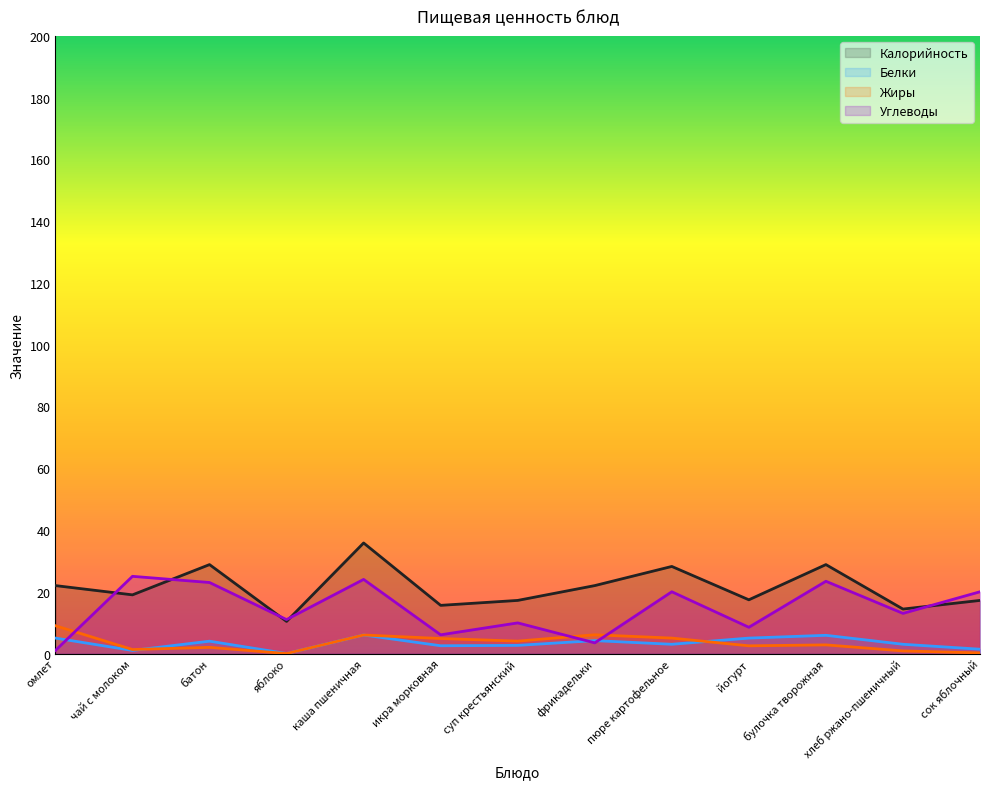

The value of Жиры at фрикадельки is 4.2. True or false?

False